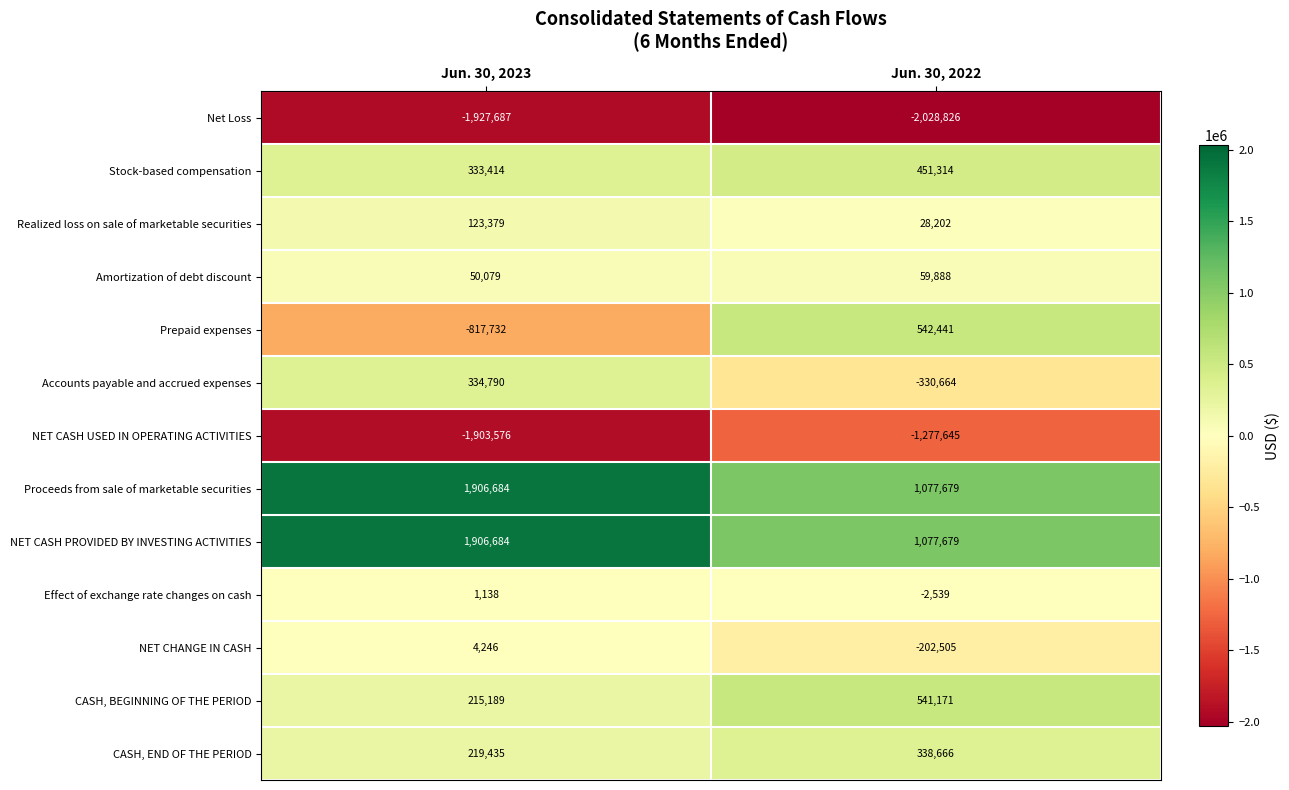

What is the sum of the NET CHANGE IN CASH values at Jun. 30, 2022 and Jun. 30, 2023?

-198259